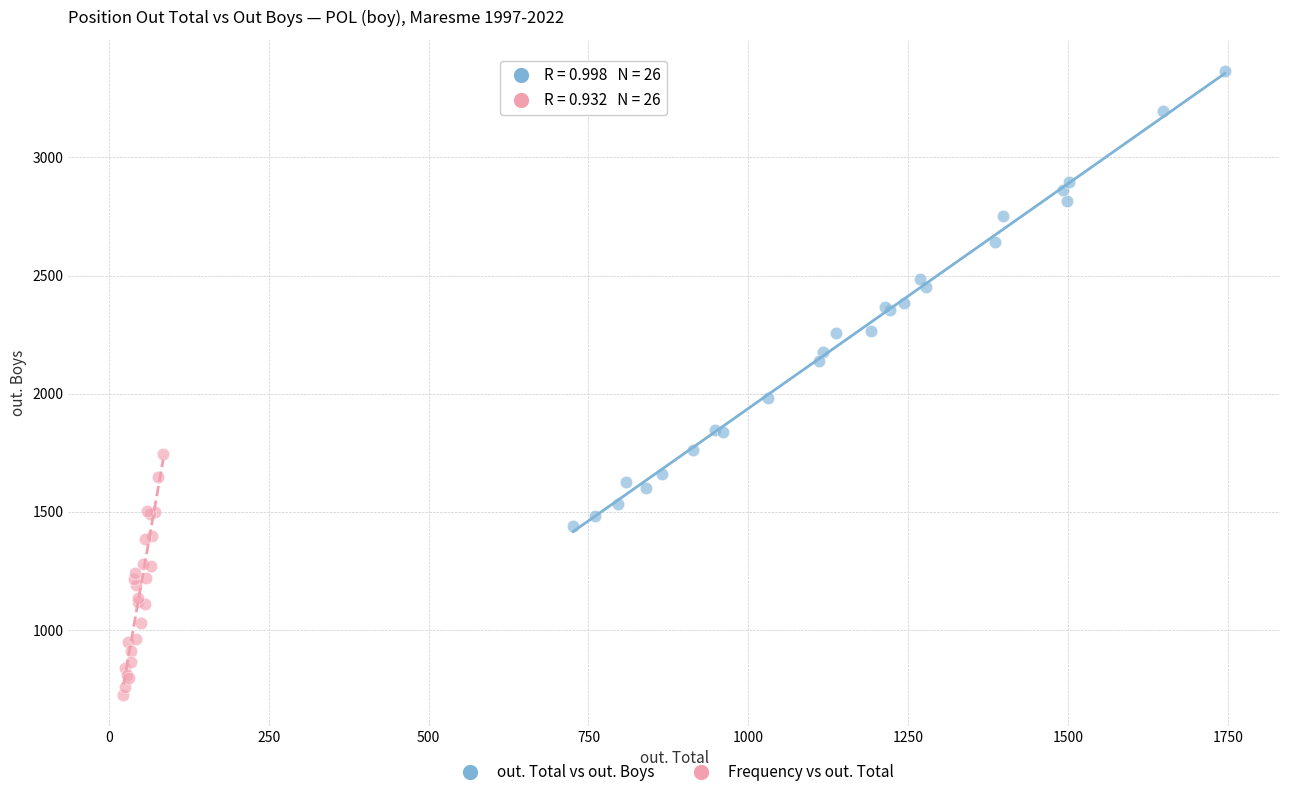

Which series reaches the minimum Y coordinate?

Frequency vs out. Total